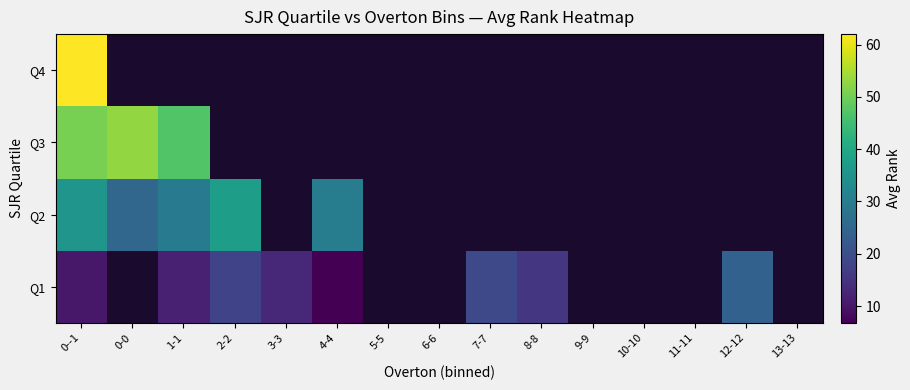

Between 3-3 and 1-1, which is larger?

3-3